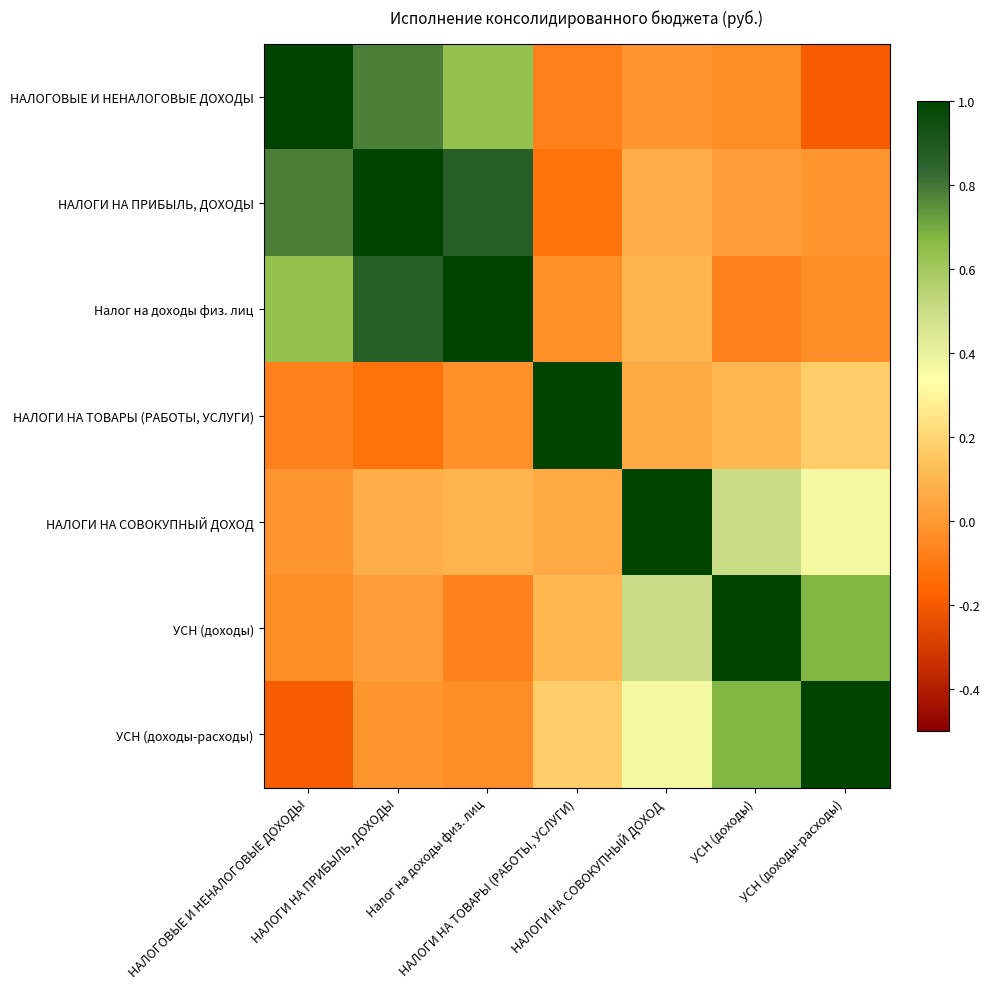

Reading left to right, what are all the values shown in this chart?

НАЛОГОВЫЕ И НЕНАЛОГОВЫЕ ДОХОДЫ: НАЛОГОВЫЕ И НЕНАЛОГОВЫЕ ДОХОДЫ=1.0	НАЛОГИ НА ПРИБЫЛЬ, ДОХОДЫ=0.8	Налог на доходы физ. лиц=0.6	НАЛОГИ НА ТОВАРЫ (РАБОТЫ, УСЛУГИ)=-0.1	НАЛОГИ НА СОВОКУПНЫЙ ДОХОД=-0.0	УСН (доходы)=-0.0	УСН (доходы-расходы)=-0.2
НАЛОГИ НА ПРИБЫЛЬ, ДОХОДЫ: НАЛОГОВЫЕ И НЕНАЛОГОВЫЕ ДОХОДЫ=0.8	НАЛОГИ НА ПРИБЫЛЬ, ДОХОДЫ=1.0	Налог на доходы физ. лиц=0.9	НАЛОГИ НА ТОВАРЫ (РАБОТЫ, УСЛУГИ)=-0.1	НАЛОГИ НА СОВОКУПНЫЙ ДОХОД=0.1	УСН (доходы)=0.0	УСН (доходы-расходы)=-0.0
Налог на доходы физ. лиц: НАЛОГОВЫЕ И НЕНАЛОГОВЫЕ ДОХОДЫ=0.6	НАЛОГИ НА ПРИБЫЛЬ, ДОХОДЫ=0.9	Налог на доходы физ. лиц=1.0	НАЛОГИ НА ТОВАРЫ (РАБОТЫ, УСЛУГИ)=-0.0	НАЛОГИ НА СОВОКУПНЫЙ ДОХОД=0.1	УСН (доходы)=-0.1	УСН (доходы-расходы)=-0.0
НАЛОГИ НА ТОВАРЫ (РАБОТЫ, УСЛУГИ): НАЛОГОВЫЕ И НЕНАЛОГОВЫЕ ДОХОДЫ=-0.1	НАЛОГИ НА ПРИБЫЛЬ, ДОХОДЫ=-0.1	Налог на доходы физ. лиц=-0.0	НАЛОГИ НА ТОВАРЫ (РАБОТЫ, УСЛУГИ)=1.0	НАЛОГИ НА СОВОКУПНЫЙ ДОХОД=0.1	УСН (доходы)=0.1	УСН (доходы-расходы)=0.2
НАЛОГИ НА СОВОКУПНЫЙ ДОХОД: НАЛОГОВЫЕ И НЕНАЛОГОВЫЕ ДОХОДЫ=-0.0	НАЛОГИ НА ПРИБЫЛЬ, ДОХОДЫ=0.1	Налог на доходы физ. лиц=0.1	НАЛОГИ НА ТОВАРЫ (РАБОТЫ, УСЛУГИ)=0.1	НАЛОГИ НА СОВОКУПНЫЙ ДОХОД=1.0	УСН (доходы)=0.5	УСН (доходы-расходы)=0.4
УСН (доходы): НАЛОГОВЫЕ И НЕНАЛОГОВЫЕ ДОХОДЫ=-0.0	НАЛОГИ НА ПРИБЫЛЬ, ДОХОДЫ=0.0	Налог на доходы физ. лиц=-0.1	НАЛОГИ НА ТОВАРЫ (РАБОТЫ, УСЛУГИ)=0.1	НАЛОГИ НА СОВОКУПНЫЙ ДОХОД=0.5	УСН (доходы)=1.0	УСН (доходы-расходы)=0.7
УСН (доходы-расходы): НАЛОГОВЫЕ И НЕНАЛОГОВЫЕ ДОХОДЫ=-0.2	НАЛОГИ НА ПРИБЫЛЬ, ДОХОДЫ=-0.0	Налог на доходы физ. лиц=-0.0	НАЛОГИ НА ТОВАРЫ (РАБОТЫ, УСЛУГИ)=0.2	НАЛОГИ НА СОВОКУПНЫЙ ДОХОД=0.4	УСН (доходы)=0.7	УСН (доходы-расходы)=1.0